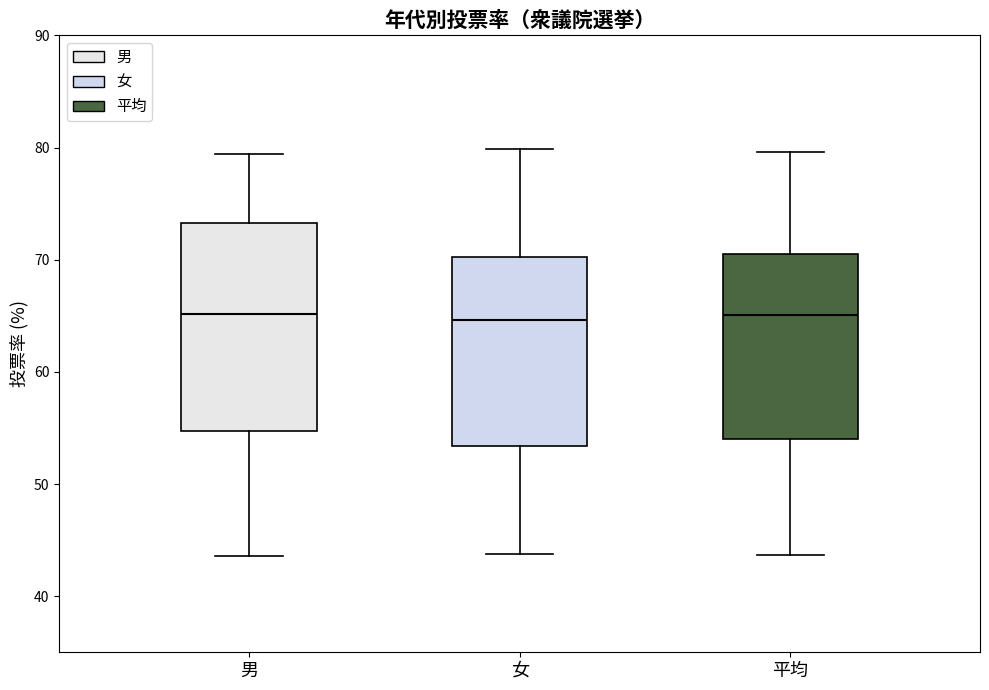

Reading left to right, transcribe this box plot: for each box, give where its median line is, the range the box spans, and where its two whiskers end, as read against the y-axis. The values are not printed on the chart, so give them approximately, as read against the axis.

男: median 65, box 55 to 73, whiskers 44 to 79
女: median 65, box 53 to 70, whiskers 44 to 80
平均: median 65, box 54 to 71, whiskers 44 to 80